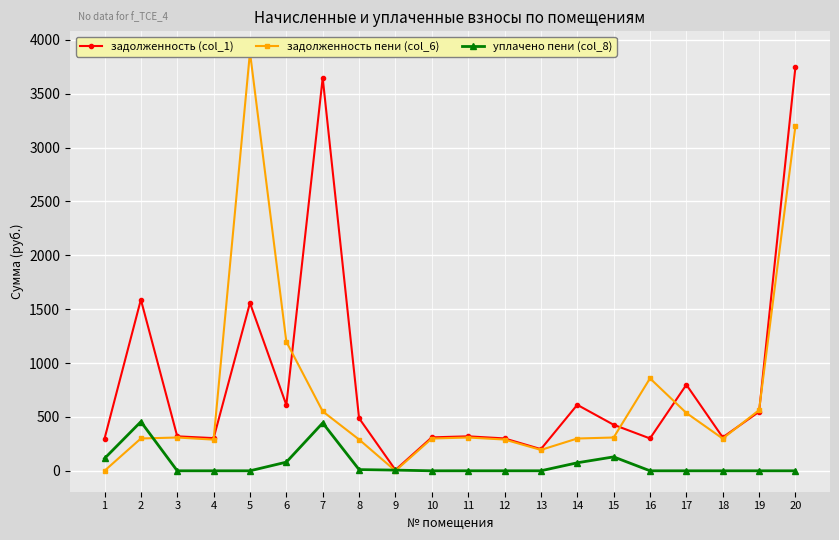

In уплачено пени (col_8), how many points are lower than both neighbors (excluding endpoints)?

2